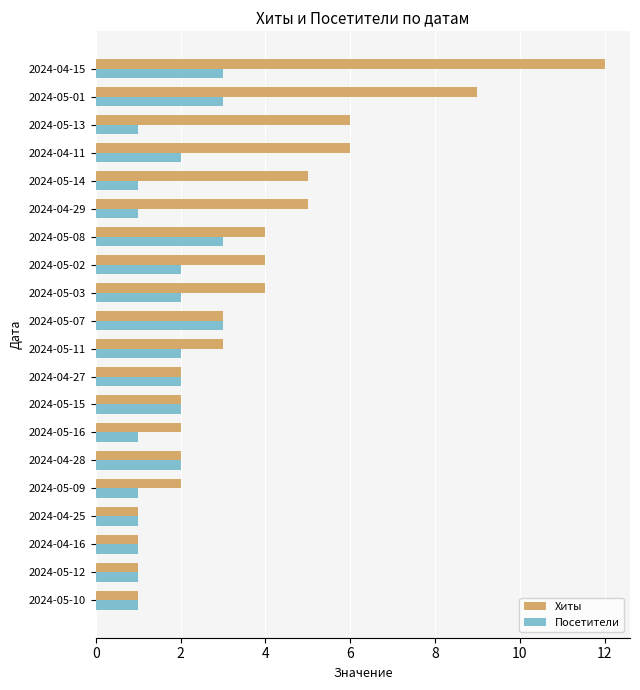

What is the lowest value of the Посетители series?

1